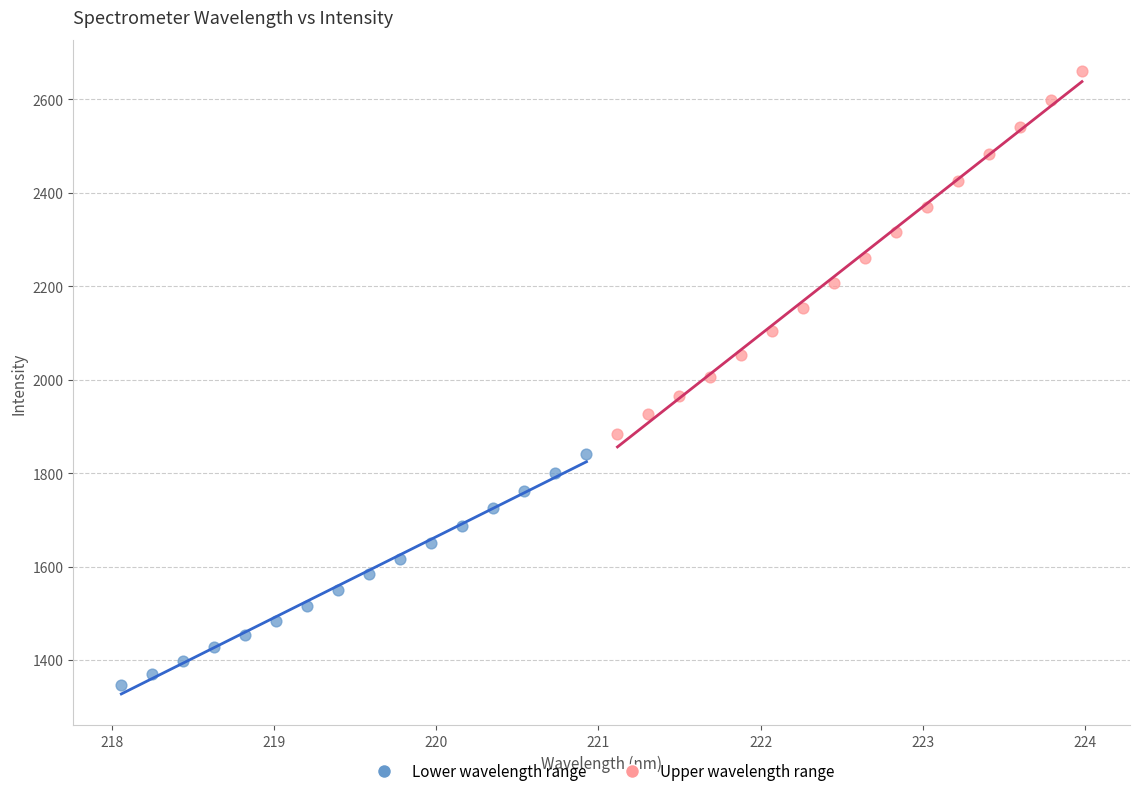

Which series contains the highest Y value?

Upper wavelength range